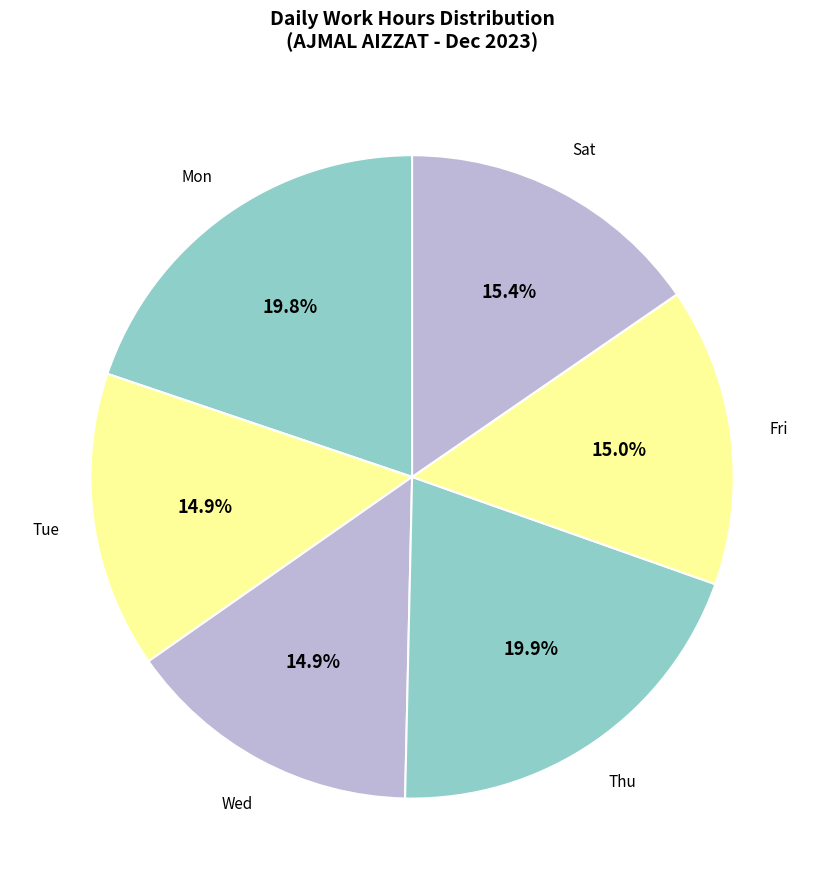

What percentage is NOT represented by Fri?

85.0%